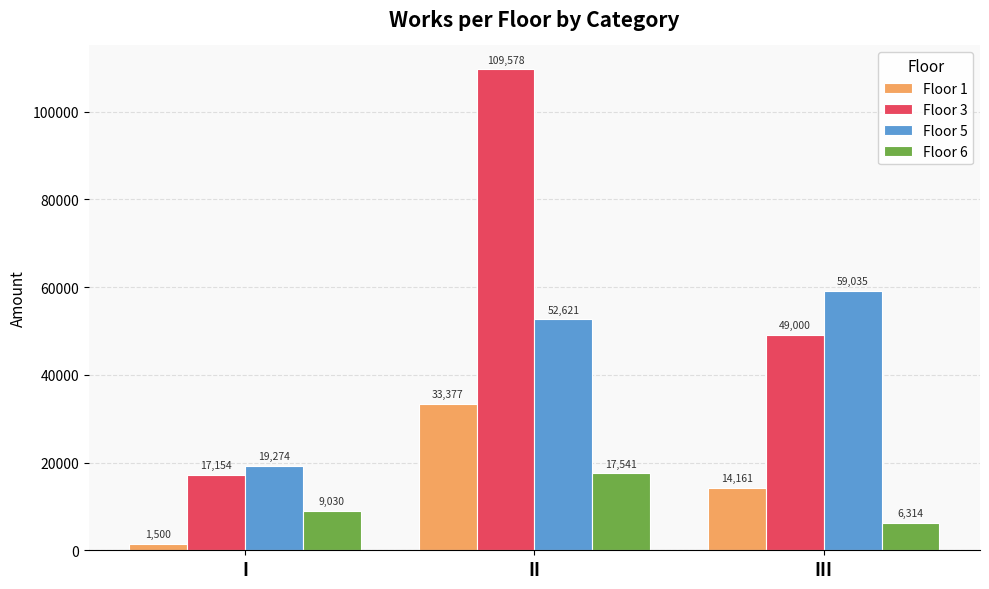

At how many categories does at least one series exceed 108457?

1